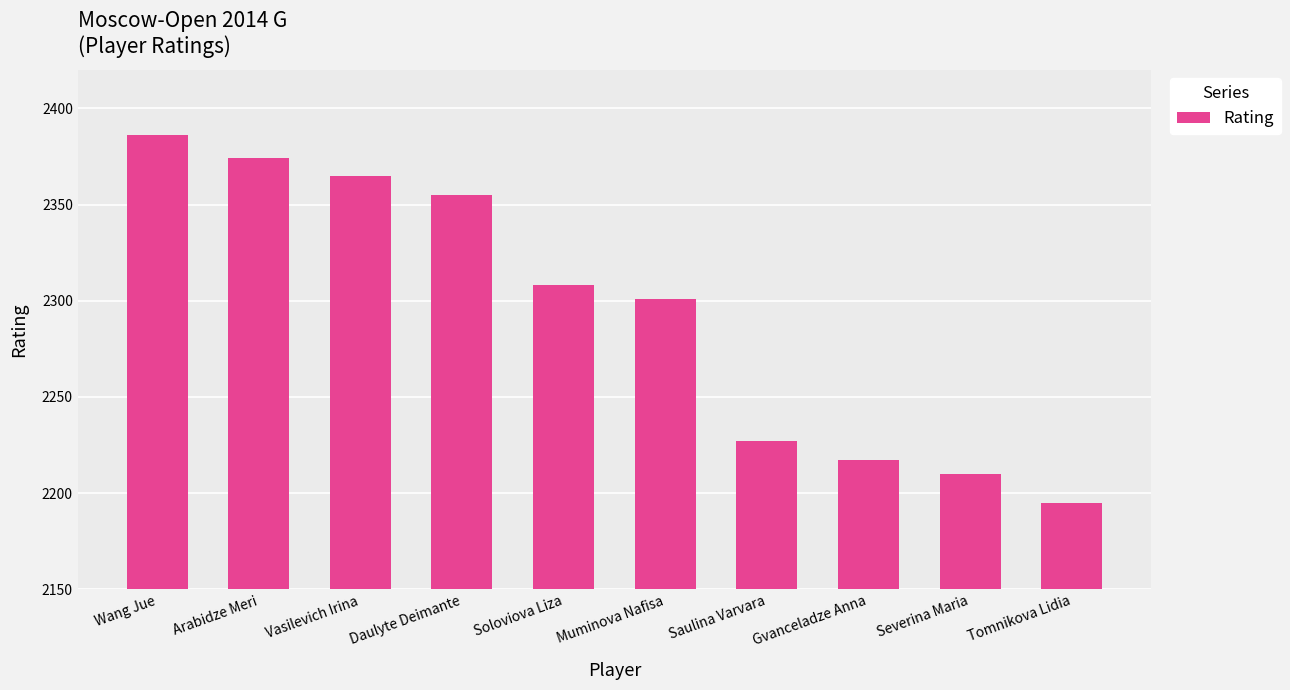

Count the number of data series in this chart.

1